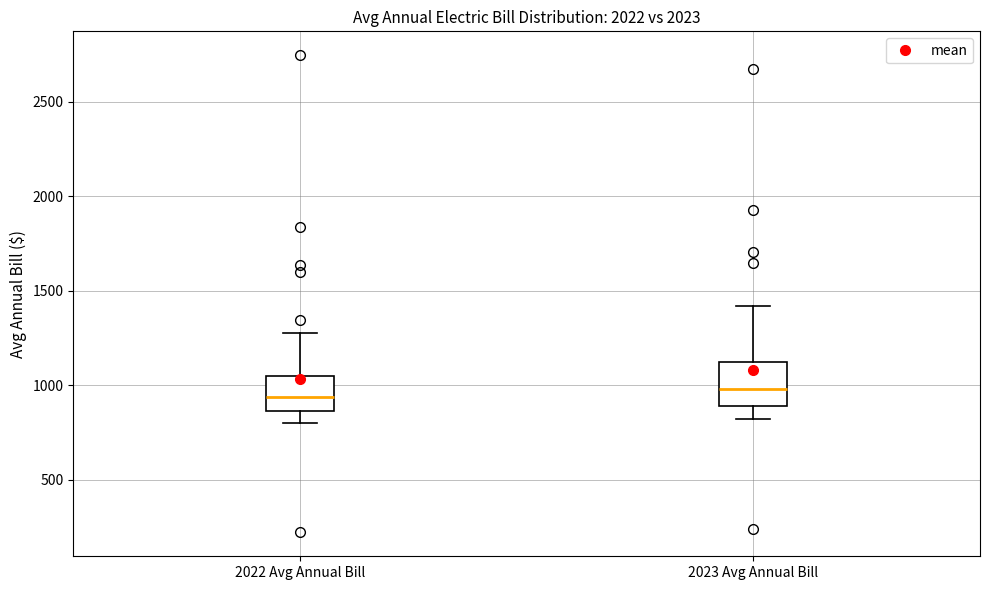

Reading left to right, transcribe this box plot: for each box, give where its median line is, the range the box spans, and where its two whiskers end, as read against the y-axis. The values are not printed on the chart, so give them approximately, as read against the axis.

2022 Avg Annual Bill: median 950, box 850 to 1050, whiskers 800 to 1250
2023 Avg Annual Bill: median 1000, box 900 to 1100, whiskers 800 to 1400